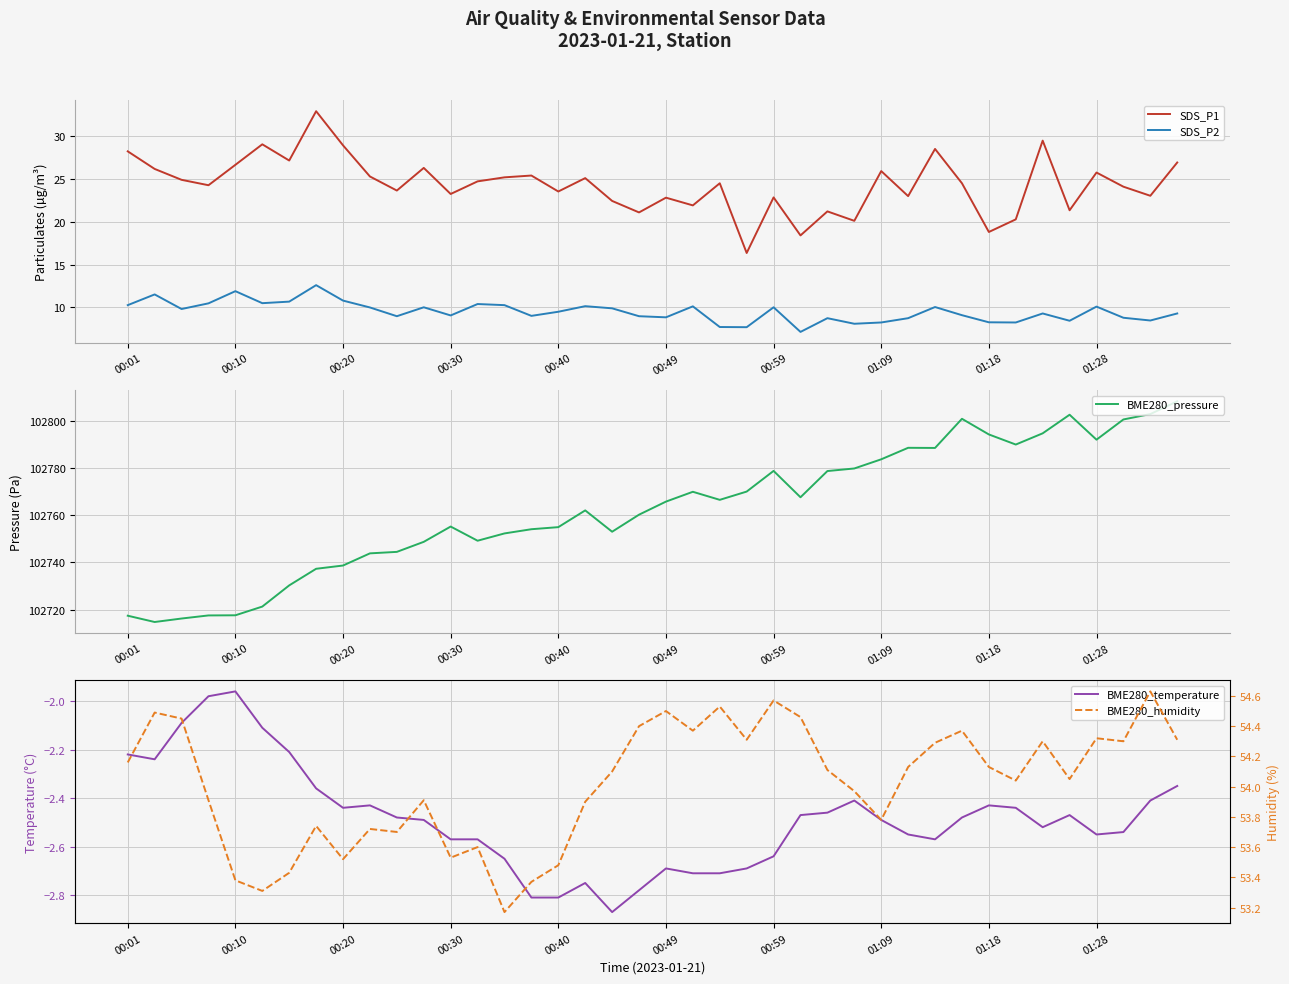

The BME280_humidity series shows 54.3 at 30. True or false?

True